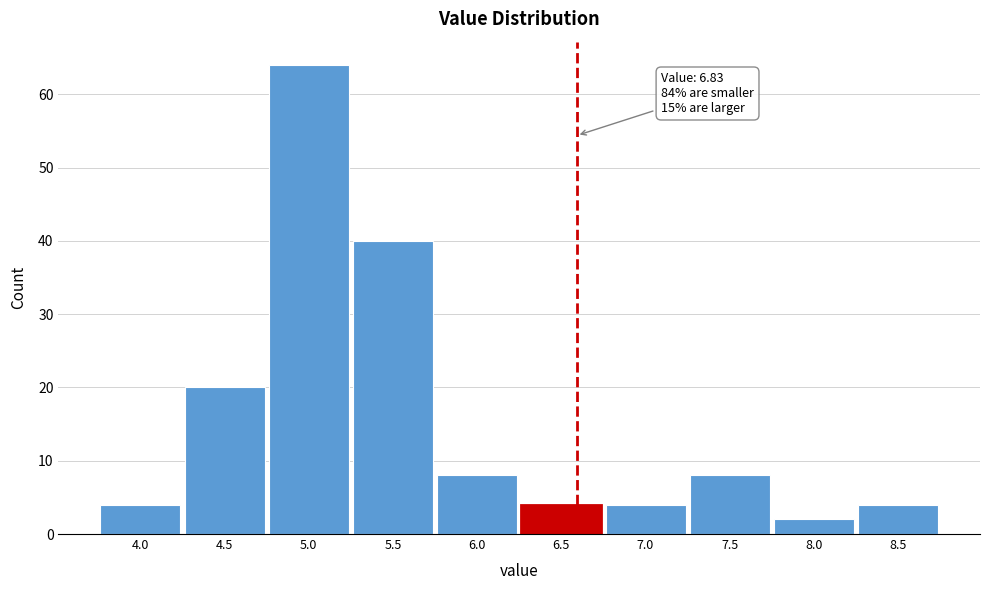

Reading left to right, what are all the values shown in this chart?

4.0=4	4.5=20	5.0=64	5.5=40	6.0=8	6.5=4	7.0=4	7.5=8	8.0=2	8.5=4